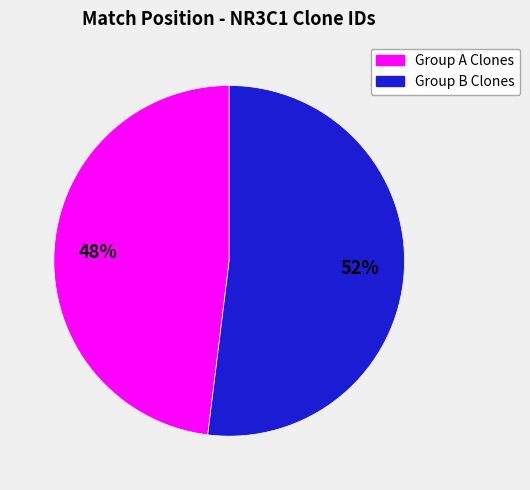

Is there any slice that represents more than half of the pie?

Yes